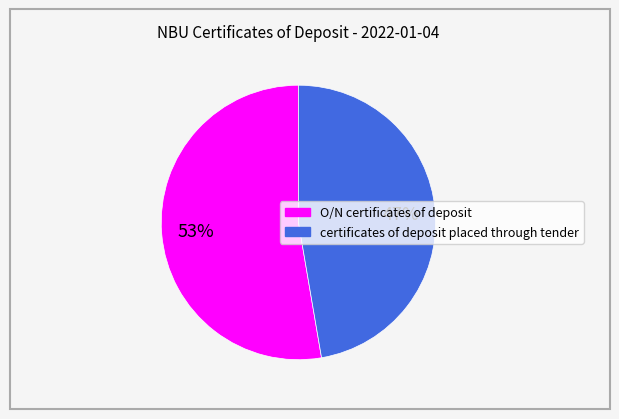

The O/N certificates of deposit slice represents 64% of the pie. True or false?

False